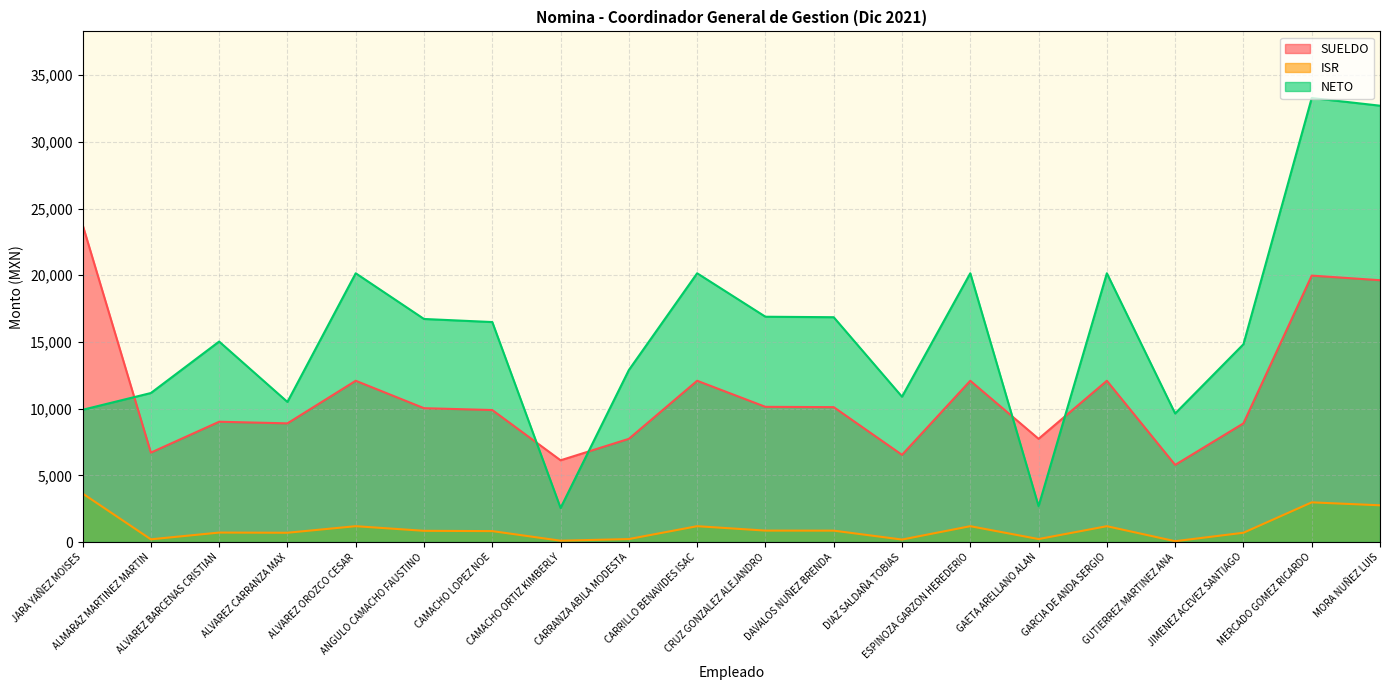

What is the lowest value of the ISR series?

60.3